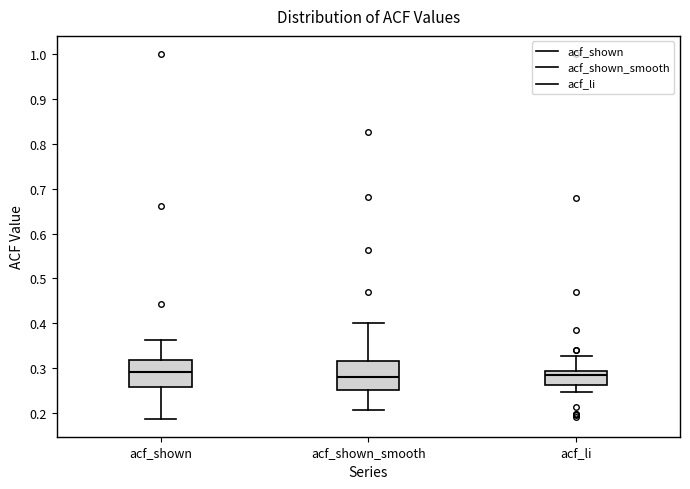

Reading left to right, read every box against the y-axis: the position of its median line, the range the box covers, and the ends of its whiskers. The values are not printed on the chart, so give them approximately, as read against the axis.

acf_shown: median 0.29, box 0.26 to 0.32, whiskers 0.19 to 0.36
acf_shown_smooth: median 0.28, box 0.25 to 0.32, whiskers 0.21 to 0.40
acf_li: median 0.28, box 0.26 to 0.29, whiskers 0.25 to 0.33